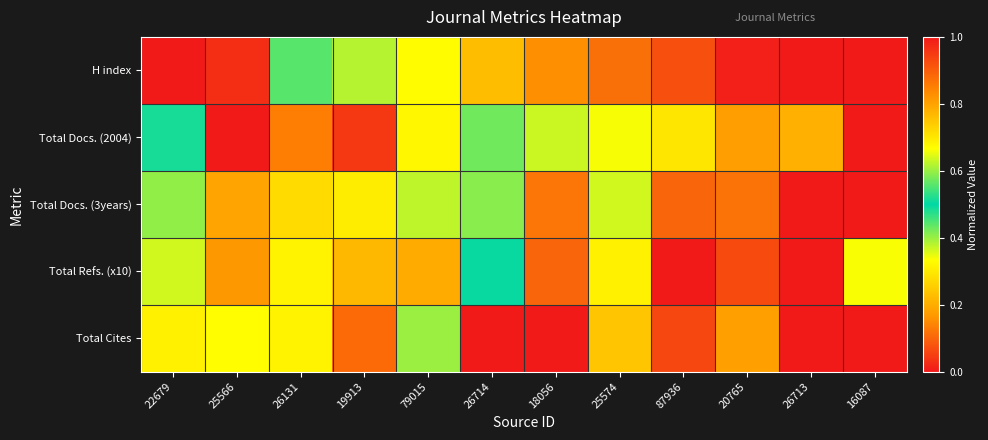

What is the greatest value displayed?

1.0